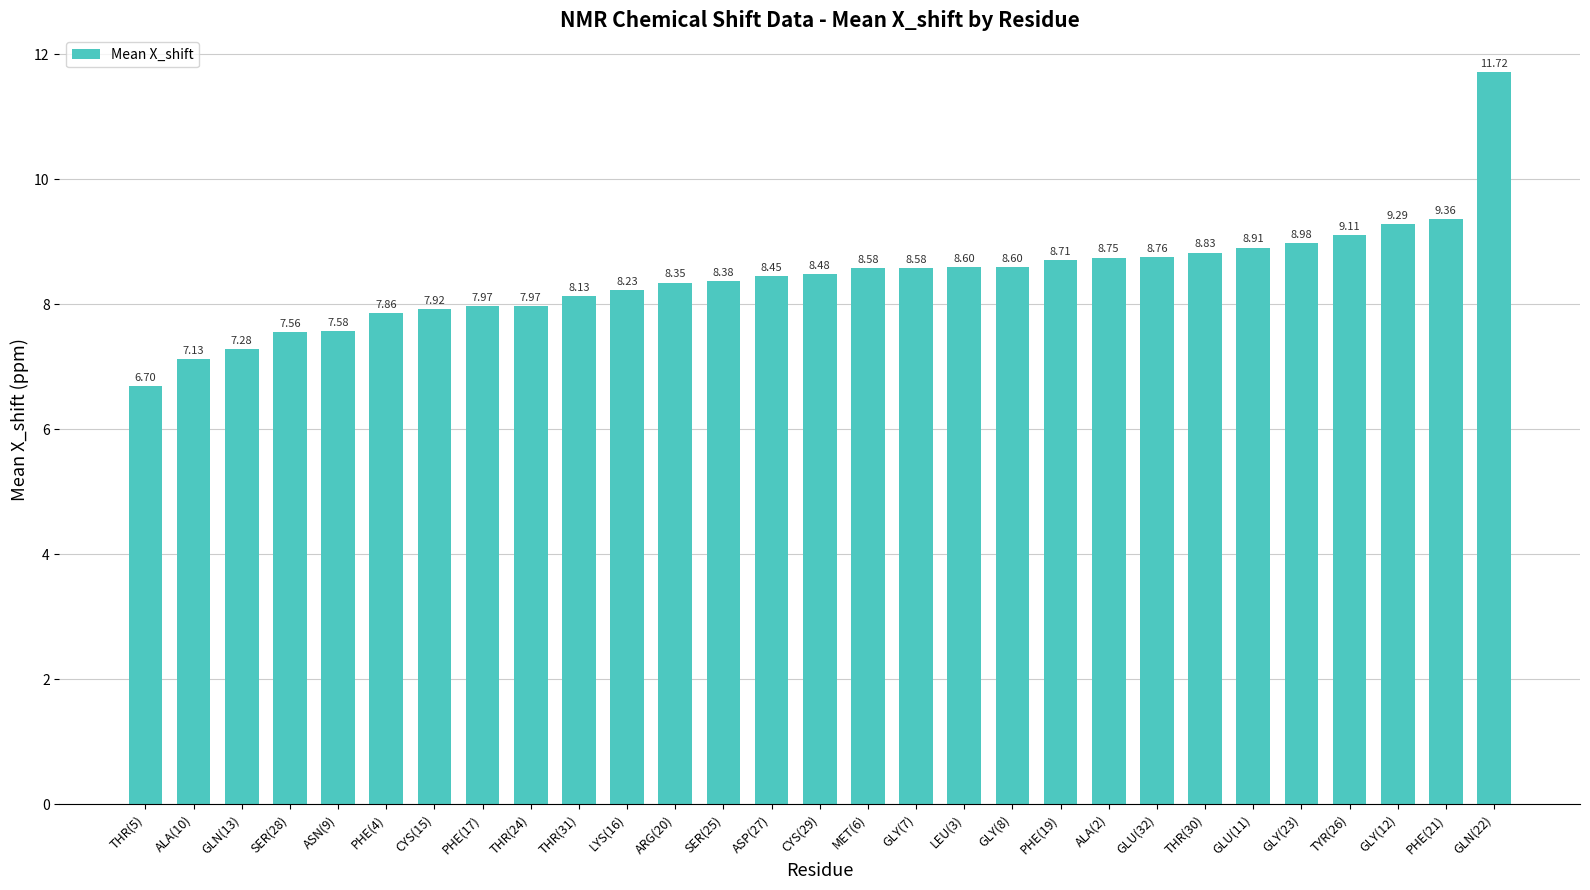

True or false: the data shows 14.2 at SER(25).

False